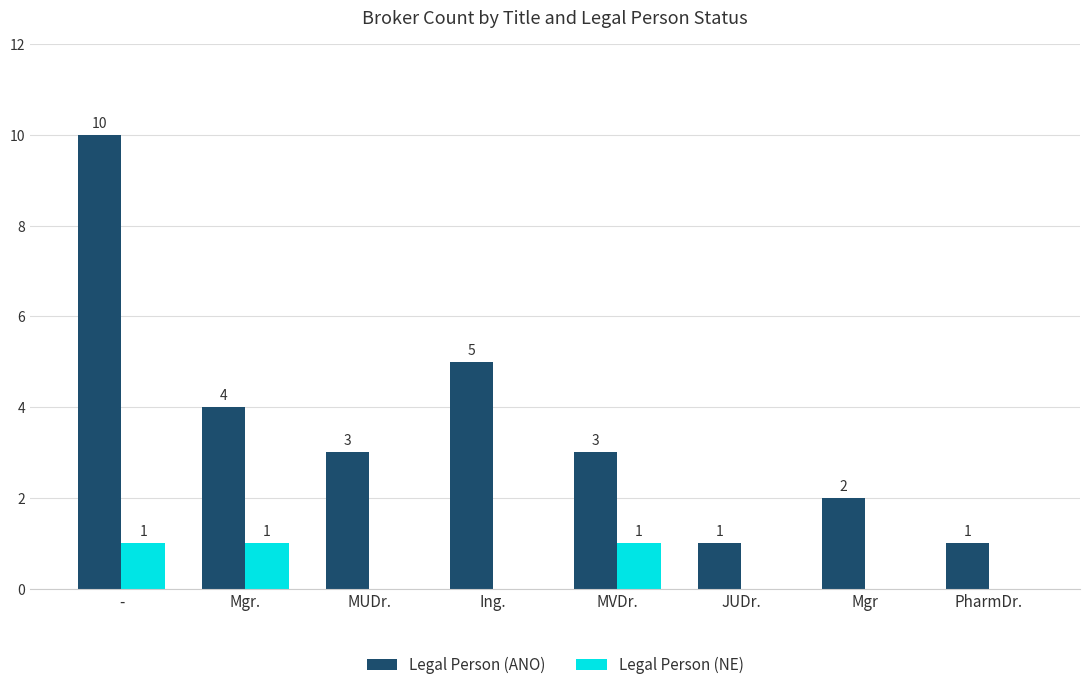

How many groups of bars are there?

8